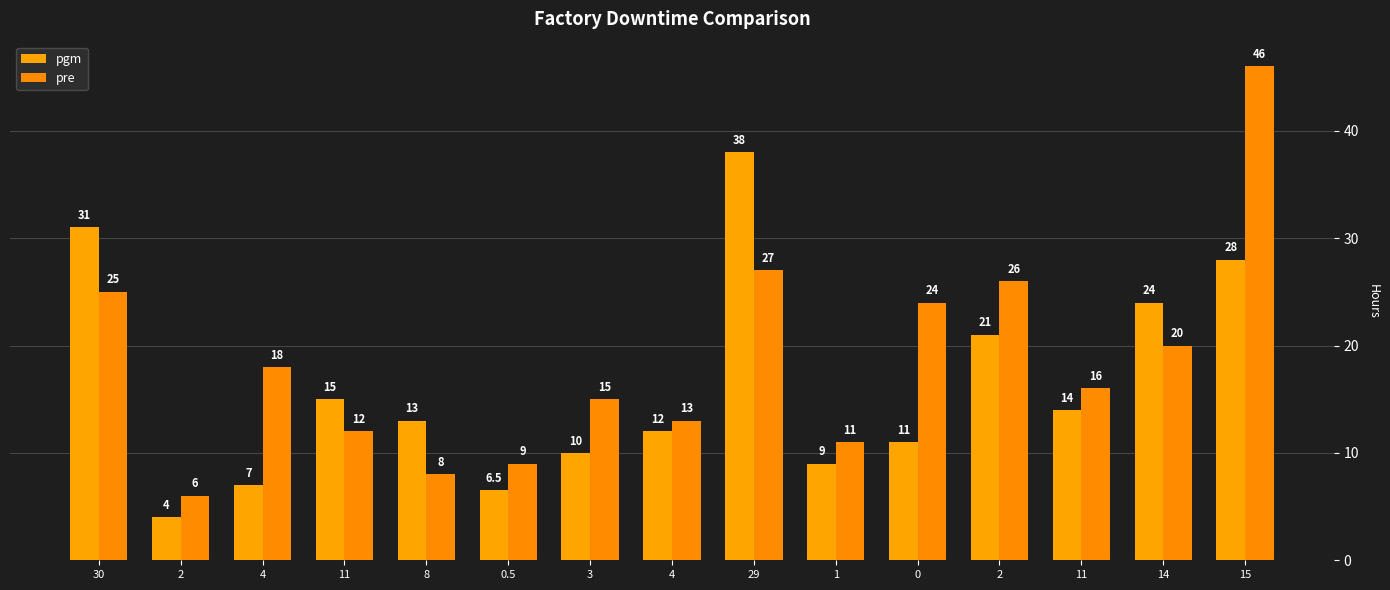

List the labels in order of pre value, smallest first.

2, 8, 0.5, 1, 11, 4, 3, 11, 4, 14, 0, 30, 2, 29, 15